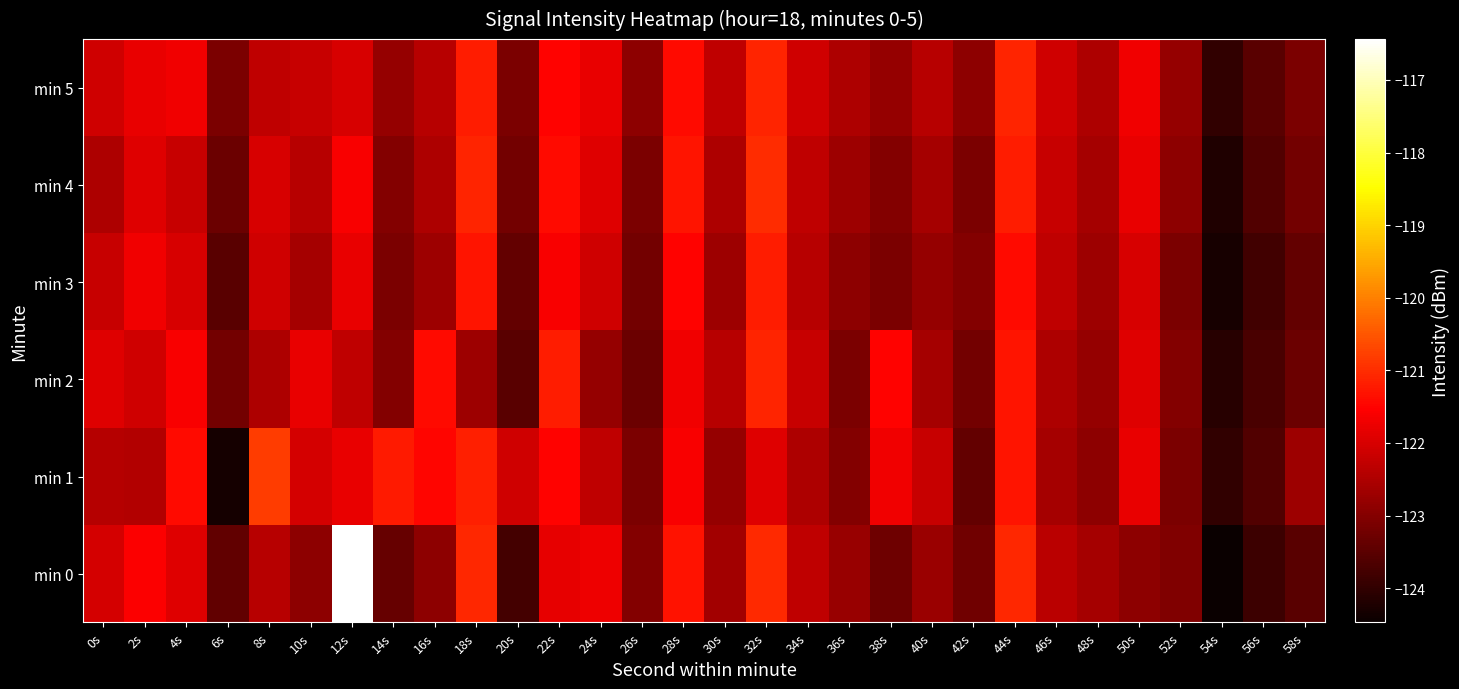

Reading left to right, extract all data points from this chart.

min 0: 0s=-122.0	2s=-121.6	4s=-121.9	6s=-123.4	8s=-122.4	10s=-122.9	12s=-116.4	14s=-123.4	16s=-122.9	18s=-121.1	20s=-123.8	22s=-121.8	24s=-121.7	26s=-123.0	28s=-121.3	30s=-122.6	32s=-121.0	34s=-122.3	36s=-122.7	38s=-123.3	40s=-122.7	42s=-123.2	44s=-121.1	46s=-122.4	48s=-122.6	50s=-122.9	52s=-123.0	54s=-124.5	56s=-123.9	58s=-123.5
min 1: 0s=-122.4	2s=-122.4	4s=-121.4	6s=-124.3	8s=-120.8	10s=-122.0	12s=-121.8	14s=-121.2	16s=-121.5	18s=-121.2	20s=-122.1	22s=-121.5	24s=-122.3	26s=-123.1	28s=-121.6	30s=-122.8	32s=-121.9	34s=-122.5	36s=-123.0	38s=-121.7	40s=-122.2	42s=-123.4	44s=-121.3	46s=-122.6	48s=-122.9	50s=-121.8	52s=-123.1	54s=-124.0	56s=-123.6	58s=-122.7
min 2: 0s=-121.9	2s=-122.1	4s=-121.6	6s=-123.2	8s=-122.5	10s=-121.8	12s=-122.3	14s=-123.0	16s=-121.4	18s=-122.7	20s=-123.5	22s=-121.2	24s=-122.8	26s=-123.3	28s=-121.7	30s=-122.4	32s=-121.1	34s=-122.2	36s=-123.1	38s=-121.5	40s=-122.6	42s=-123.2	44s=-121.3	46s=-122.5	48s=-122.8	50s=-121.9	52s=-123.0	54s=-124.1	56s=-123.7	58s=-123.3
min 3: 0s=-122.2	2s=-121.7	4s=-122.0	6s=-123.5	8s=-122.1	10s=-122.6	12s=-121.8	14s=-123.1	16s=-122.7	18s=-121.3	20s=-123.4	22s=-121.6	24s=-122.1	26s=-123.2	28s=-121.5	30s=-122.7	32s=-121.2	34s=-122.4	36s=-122.9	38s=-123.1	40s=-122.8	42s=-123.0	44s=-121.4	46s=-122.3	48s=-122.7	50s=-122.0	52s=-123.1	54s=-124.3	56s=-123.8	58s=-123.4
min 4: 0s=-122.5	2s=-121.9	4s=-122.2	6s=-123.3	8s=-122.0	10s=-122.4	12s=-121.6	14s=-123.0	16s=-122.5	18s=-121.1	20s=-123.2	22s=-121.4	24s=-121.9	26s=-123.1	28s=-121.3	30s=-122.5	32s=-121.0	34s=-122.3	36s=-122.7	38s=-123.0	40s=-122.6	42s=-123.1	44s=-121.2	46s=-122.2	48s=-122.6	50s=-121.8	52s=-122.9	54s=-124.2	56s=-123.6	58s=-123.2
min 5: 0s=-122.1	2s=-121.8	4s=-121.7	6s=-123.1	8s=-122.3	10s=-122.2	12s=-122.0	14s=-122.8	16s=-122.4	18s=-121.2	20s=-123.1	22s=-121.5	24s=-121.8	26s=-122.9	28s=-121.4	30s=-122.3	32s=-121.1	34s=-122.1	36s=-122.5	38s=-122.8	40s=-122.4	42s=-122.9	44s=-121.1	46s=-122.1	48s=-122.5	50s=-121.7	52s=-122.8	54s=-124.0	56s=-123.5	58s=-123.1